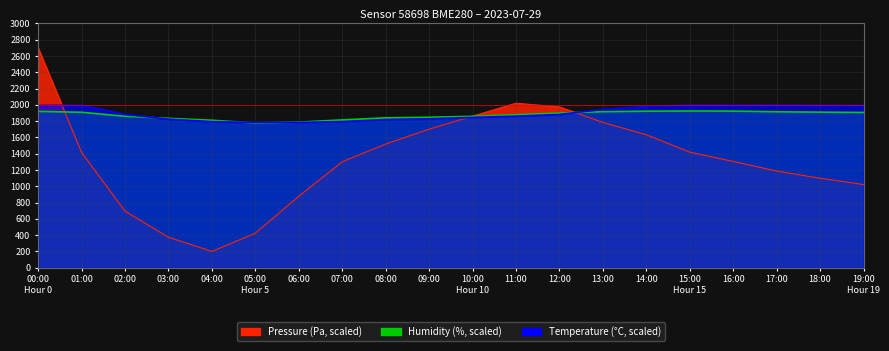

Which series has the largest total across all categories?

temperature